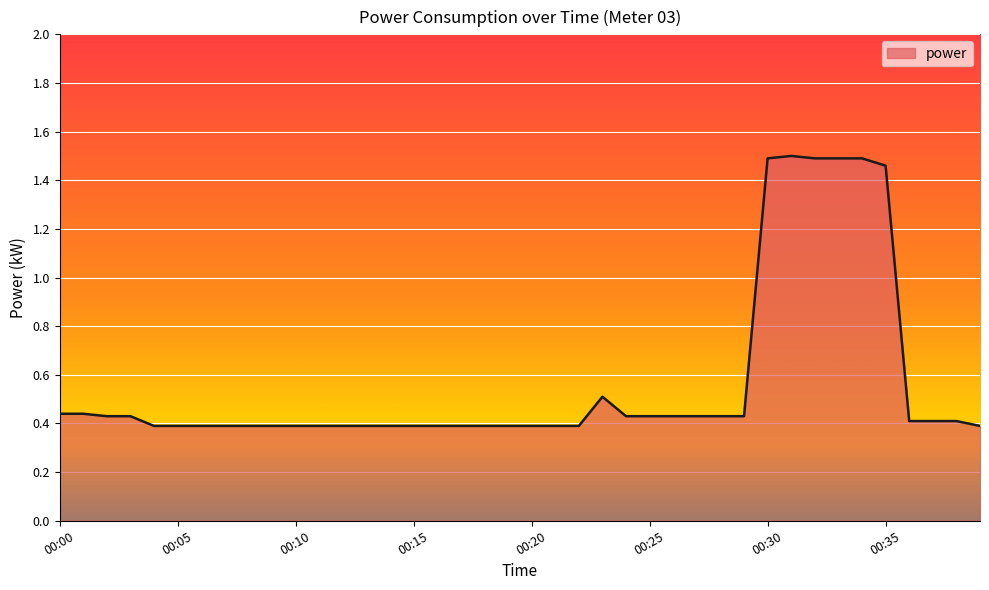

Reading left to right, what are all the values shown in this chart?

0.4	0.4	0.4	0.4	0.4	0.4	0.4	0.4	0.4	0.4	0.4	0.4	0.4	0.4	0.4	0.4	0.4	0.4	0.4	0.4	0.4	0.4	0.4	0.5	0.4	0.4	0.4	0.4	0.4	0.4	1.5	1.5	1.5	1.5	1.5	1.5	0.4	0.4	0.4	0.4